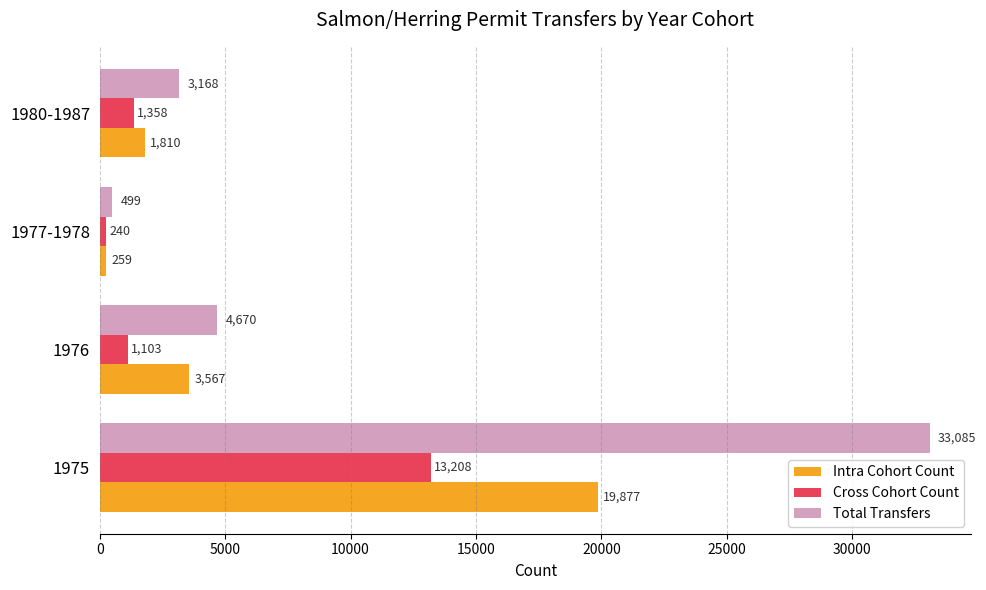

Is it true that Cross Cohort Count equals 1358 at 1980-1987?

True